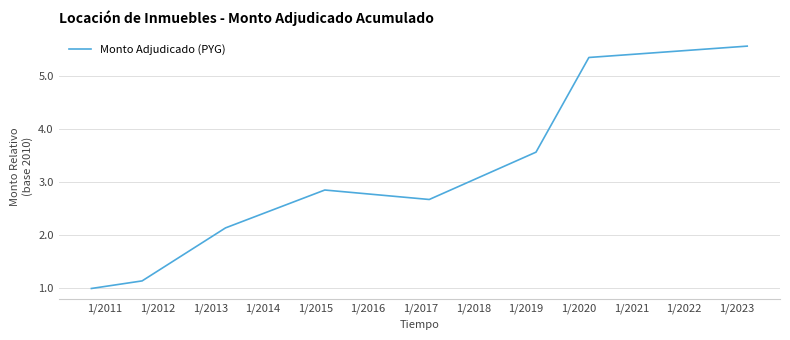

What is the maximum value shown in the chart?

5.6